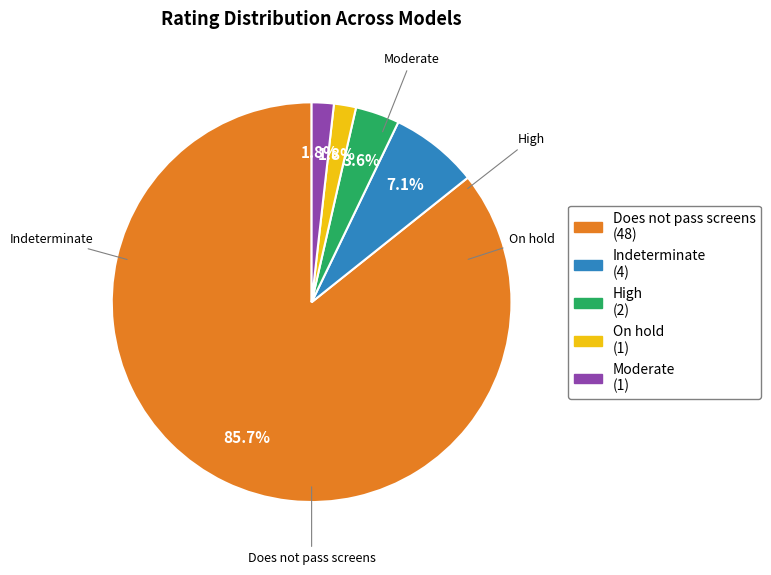

To the nearest percent, what portion does Does not pass screens represent?

86%